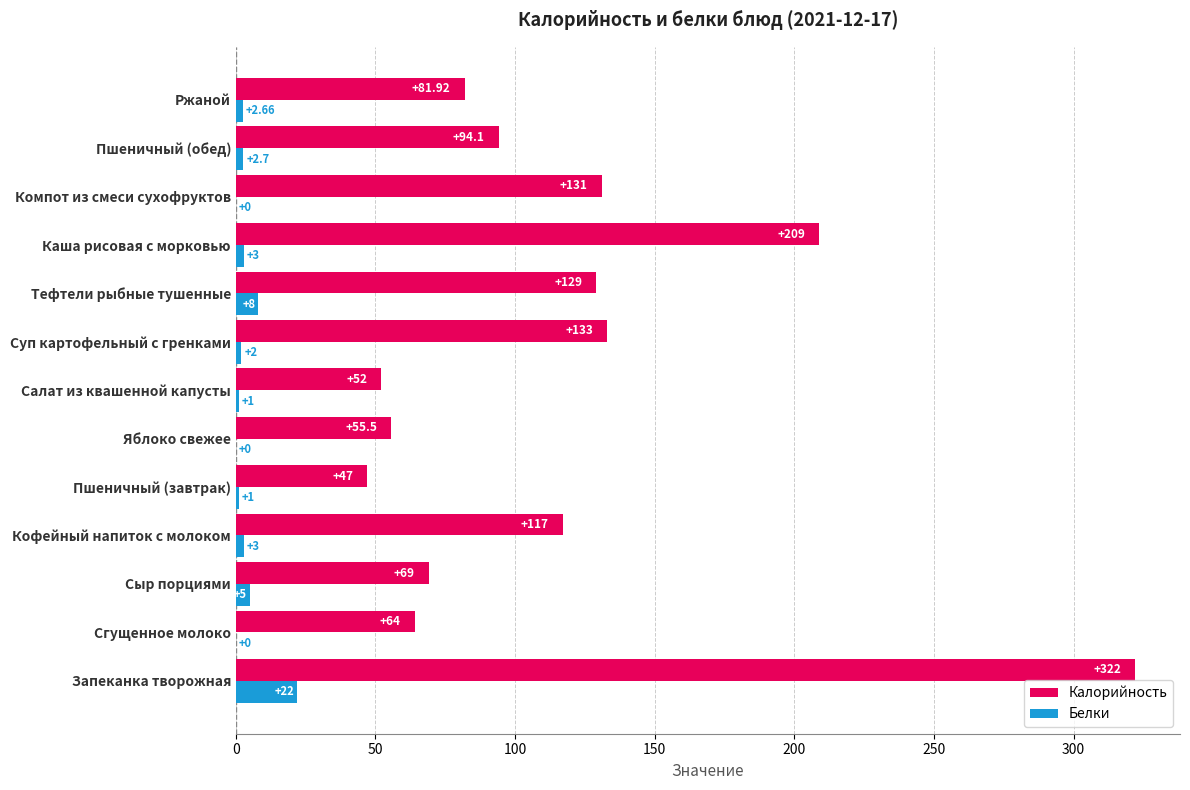

Between Сгущенное молоко and Суп картофельный с гренками, which series saw the biggest shift?

Калорийность